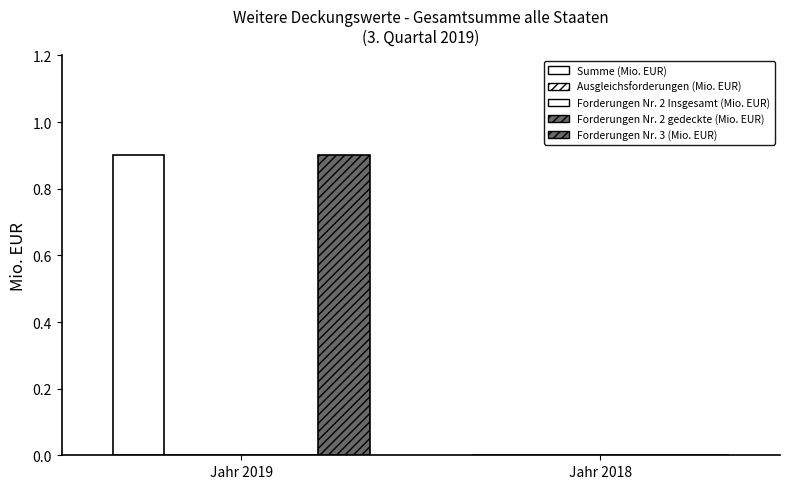

Are the bars horizontal?

No